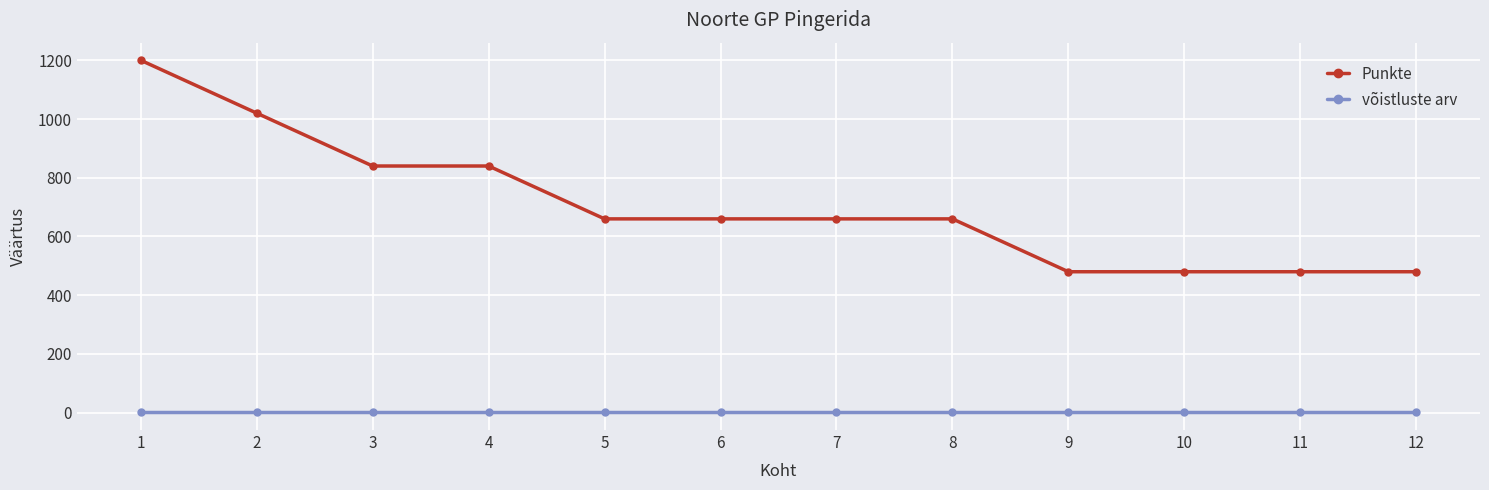

Reading right to left, transcribe all the data shown in this chart.

Punkte: 12=480	11=480	10=480	9=480	8=660	7=660	6=660	5=660	4=840	3=840	2=1020	1=1200
võistluste arv: 12=1	11=1	10=1	9=1	8=1	7=1	6=1	5=1	4=1	3=1	2=1	1=1